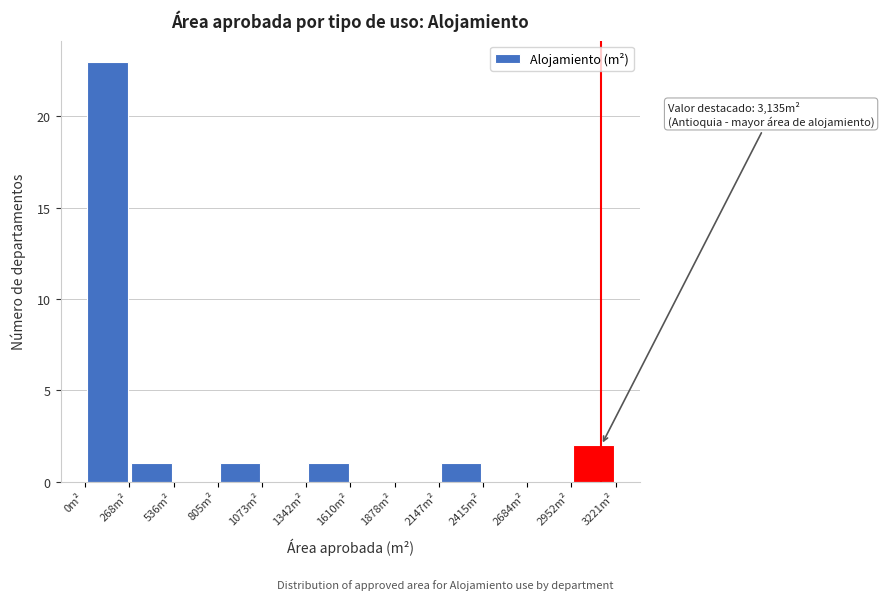

Over which range of the x-axis is the bar tallest?

0 to 250